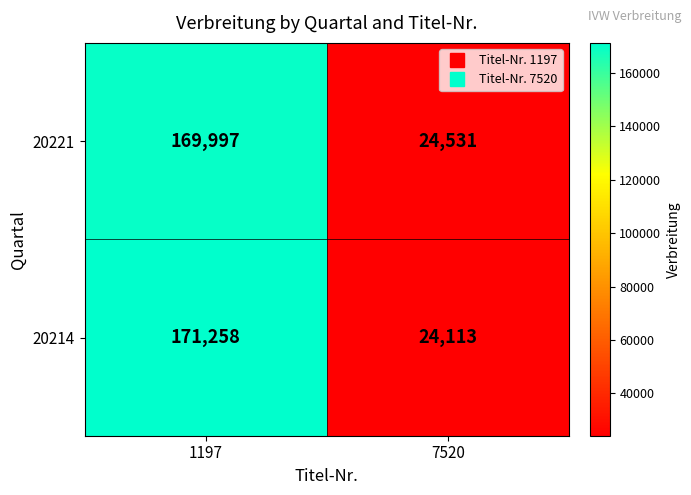

Which series has the largest total across all categories?

20214